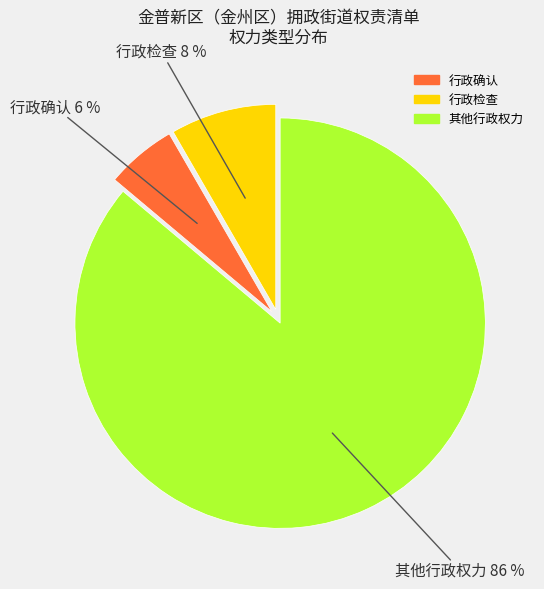

To the nearest percent, what portion does 行政确认 represent?

6%